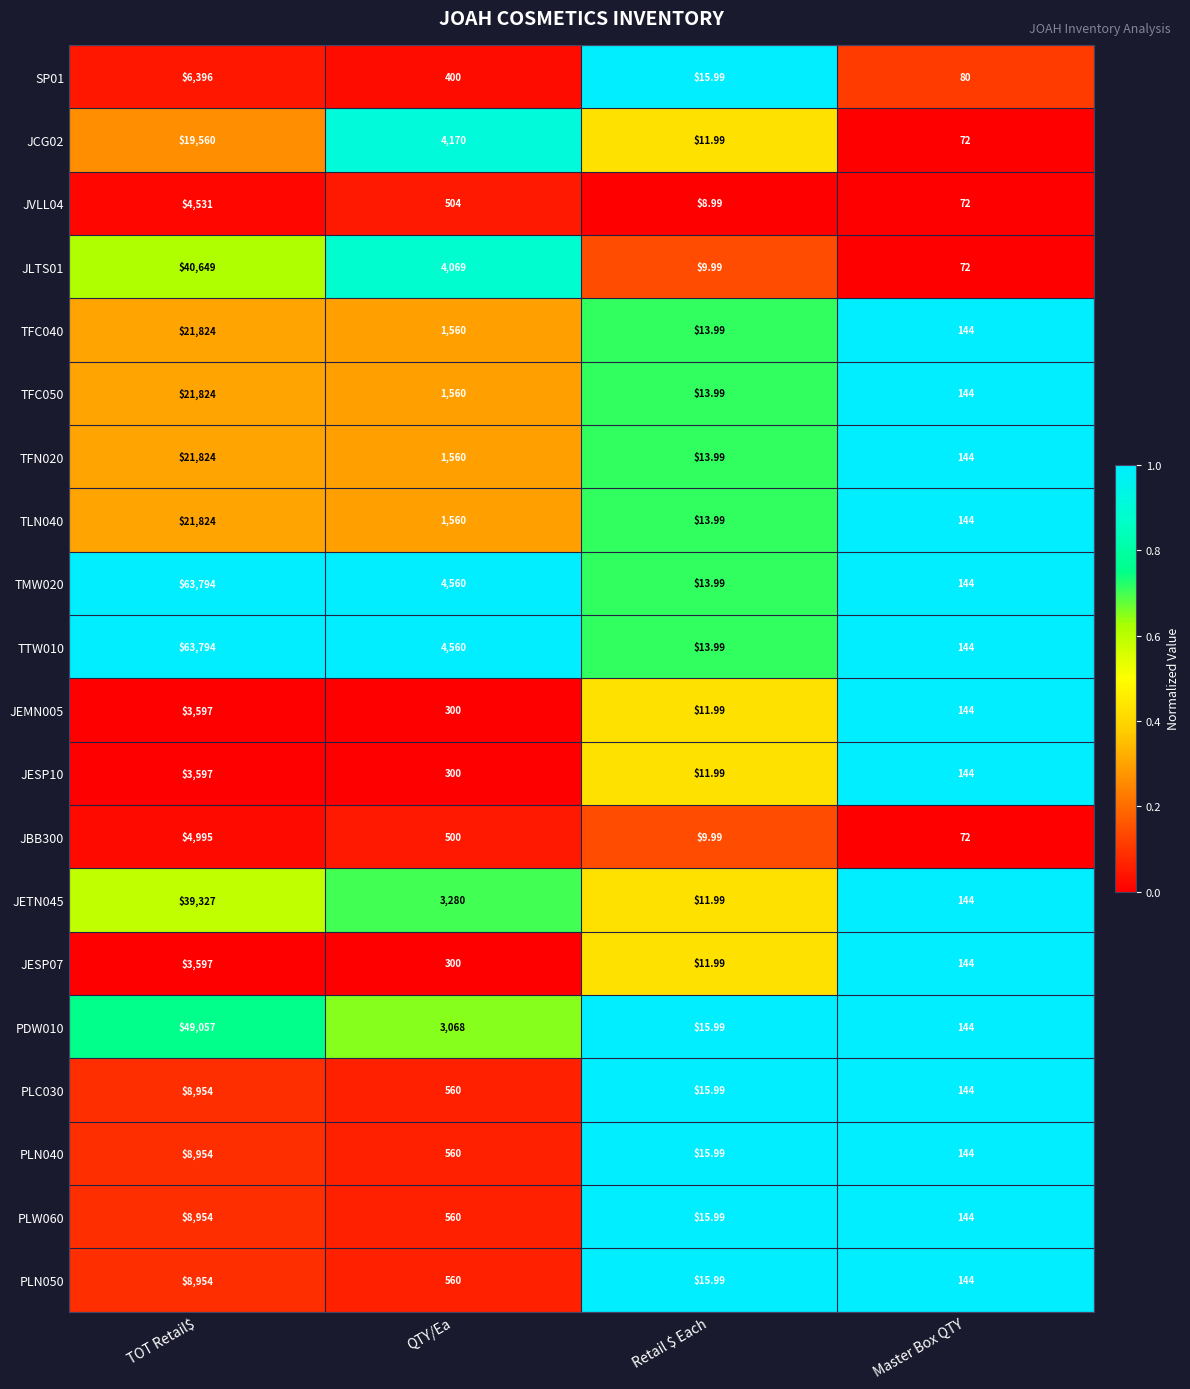

Where does the SP01 series first go above 400?

TOT Retail$